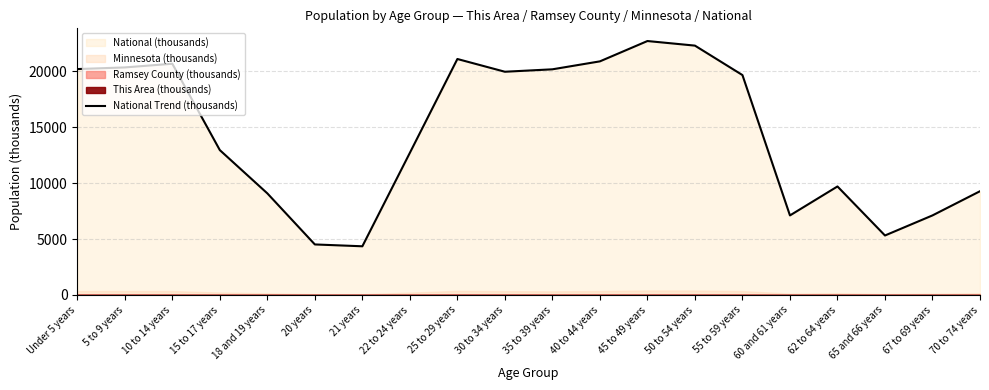

What value does the data have at 30 to 34 years?

19962.1